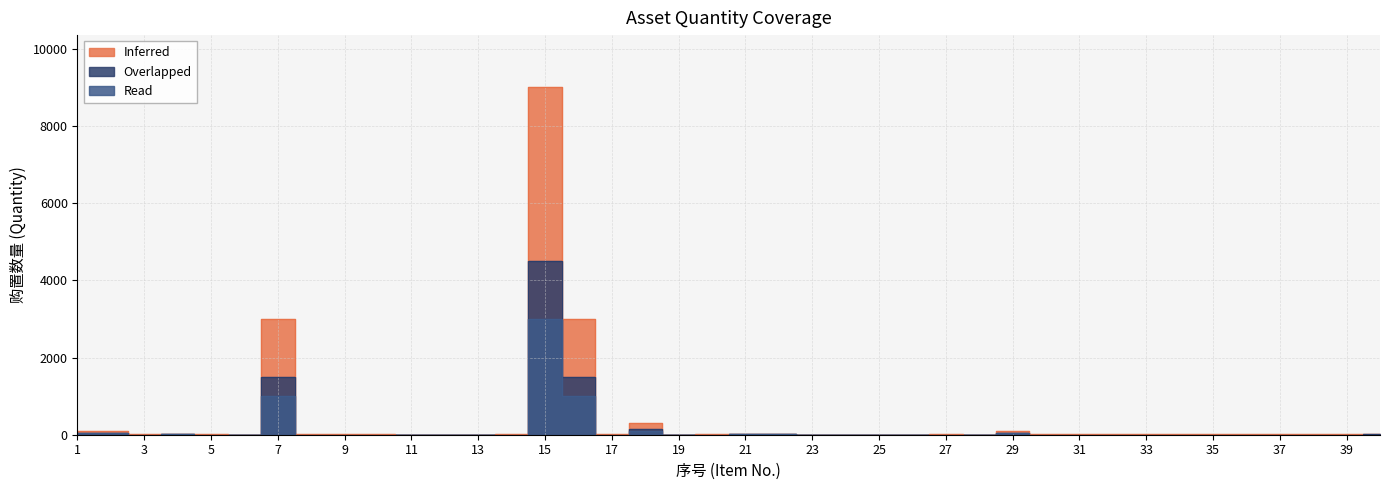

What is the greatest value displayed?

9000